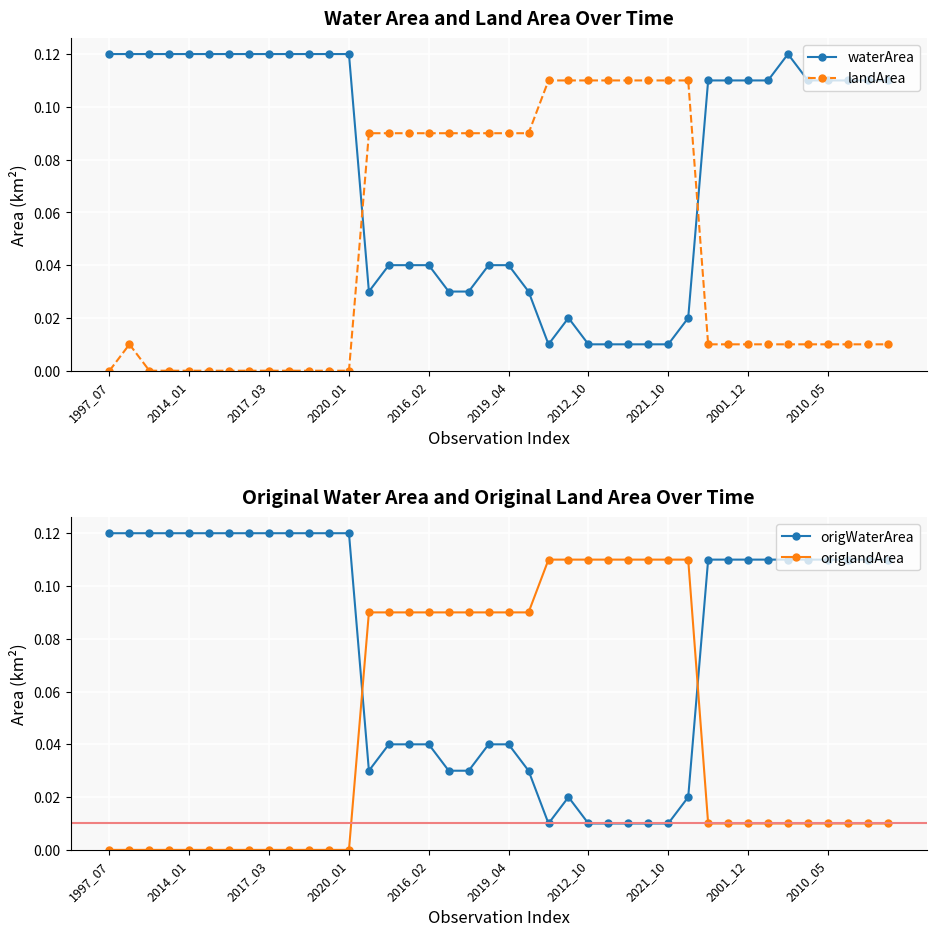

Reading right to left, transcribe all the data shown in this chart.

waterArea: 0.1	0.1	0.1	0.1	0.1	0.1	0.1	0.1	0.1	0.1	0.0	0.0	0.0	0.0	0.0	0.0	0.0	0.0	0.0	0.0	0.0	0.0	0.0	0.0	0.0	0.0	0.0	0.1	0.1	0.1	0.1	0.1	0.1	0.1	0.1	0.1	0.1	0.1	0.1	0.1
landArea: 0.0	0.0	0.0	0.0	0.0	0.0	0.0	0.0	0.0	0.0	0.1	0.1	0.1	0.1	0.1	0.1	0.1	0.1	0.1	0.1	0.1	0.1	0.1	0.1	0.1	0.1	0.1	0.0	0.0	0.0	0.0	0.0	0.0	0.0	0.0	0.0	0.0	0.0	0.0	0.0
origWaterArea: 0.1	0.1	0.1	0.1	0.1	0.1	0.1	0.1	0.1	0.1	0.0	0.0	0.0	0.0	0.0	0.0	0.0	0.0	0.0	0.0	0.0	0.0	0.0	0.0	0.0	0.0	0.0	0.1	0.1	0.1	0.1	0.1	0.1	0.1	0.1	0.1	0.1	0.1	0.1	0.1
origlandArea: 0.0	0.0	0.0	0.0	0.0	0.0	0.0	0.0	0.0	0.0	0.1	0.1	0.1	0.1	0.1	0.1	0.1	0.1	0.1	0.1	0.1	0.1	0.1	0.1	0.1	0.1	0.1	0.0	0.0	0.0	0.0	0.0	0.0	0.0	0.0	0.0	0.0	0.0	0.0	0.0